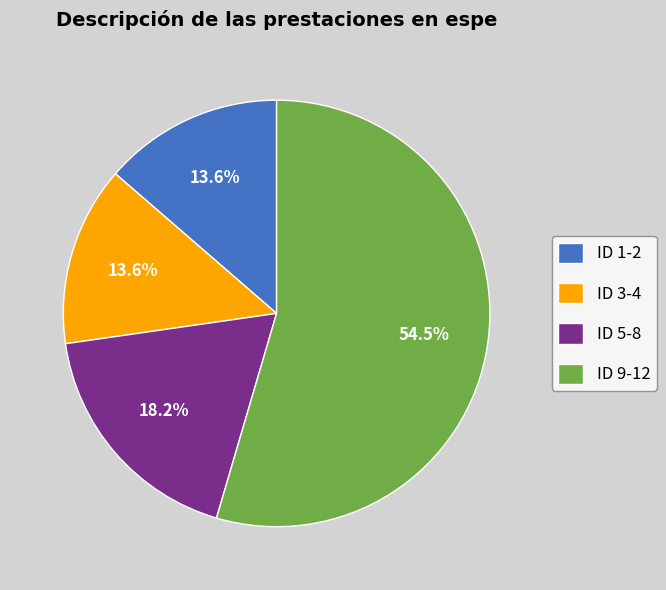

How many segments does this pie chart have?

4